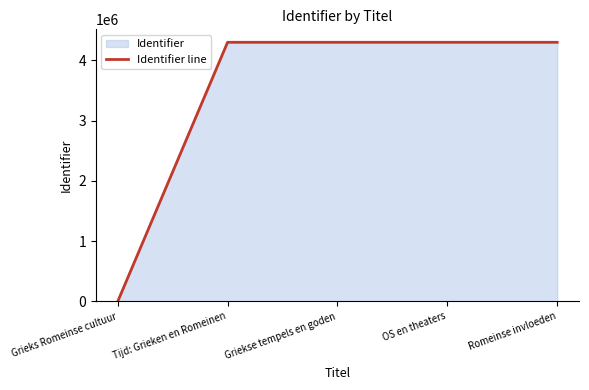

Between Grieks Romeinse cultuur and Tijd: Grieken en Romeinen, which is larger?

Tijd: Grieken en Romeinen